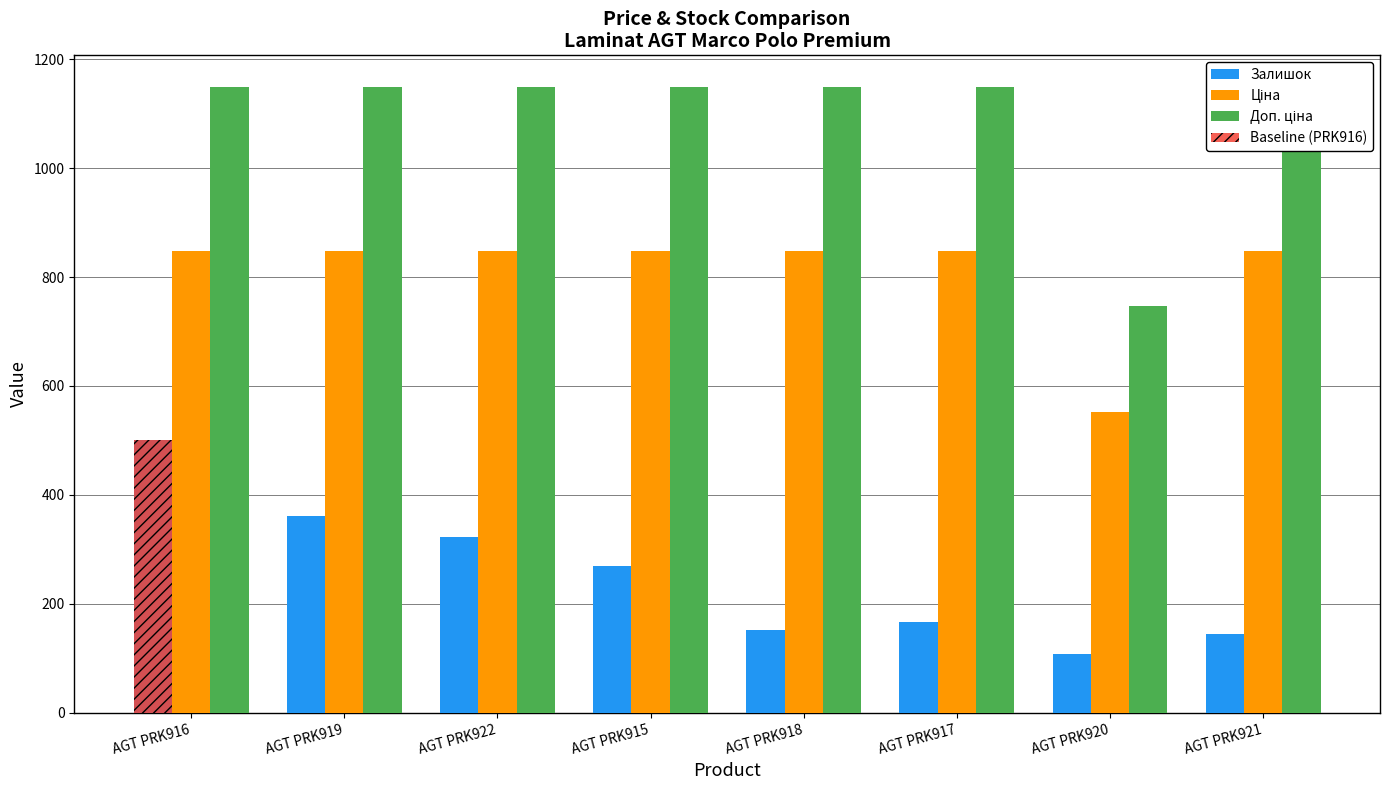

Is it true that Ціна equals 848.4 at AGT PRK917?

True